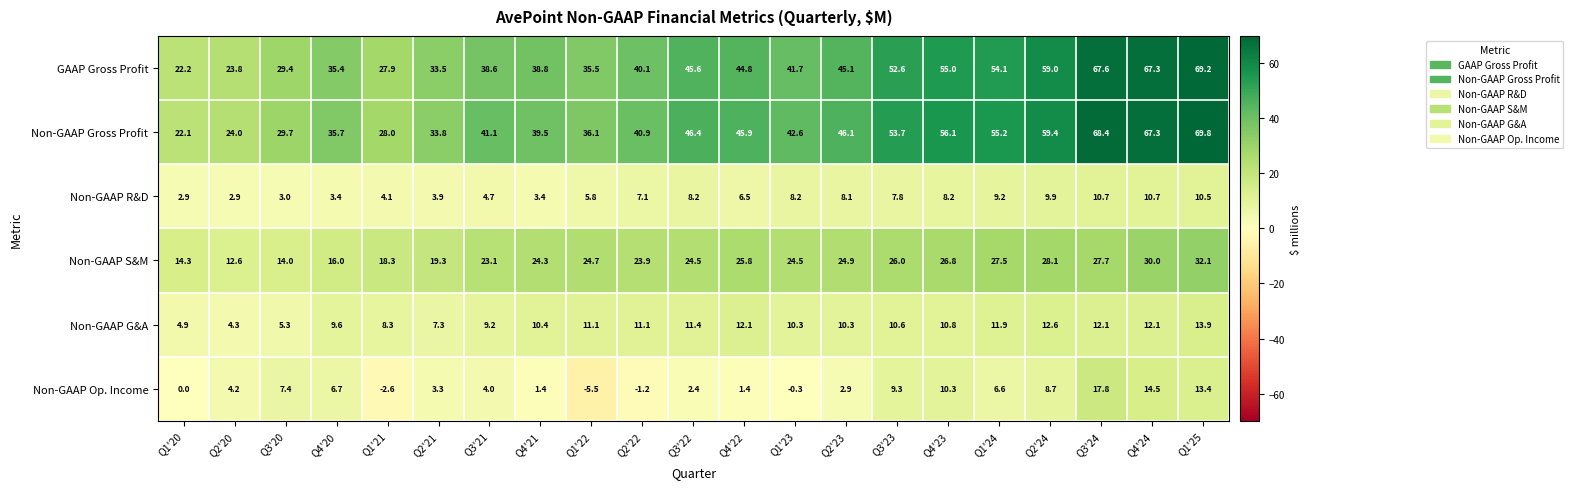

What is the difference between the maximum and second lowest values in the GAAP Gross Profit series?

45.4